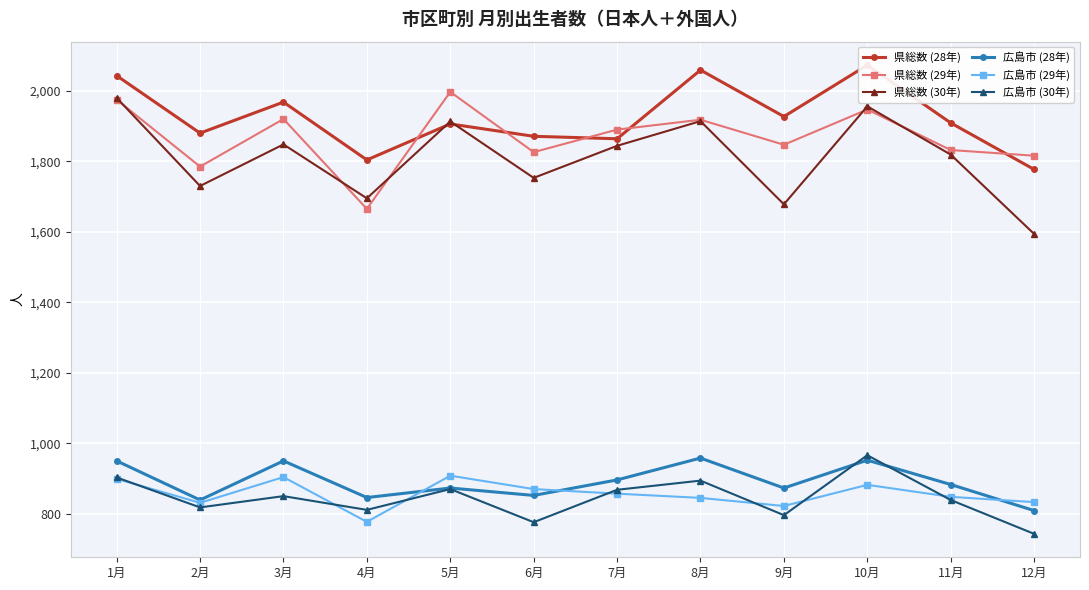

What is the average value of the 県総数 (29年) series?

1868